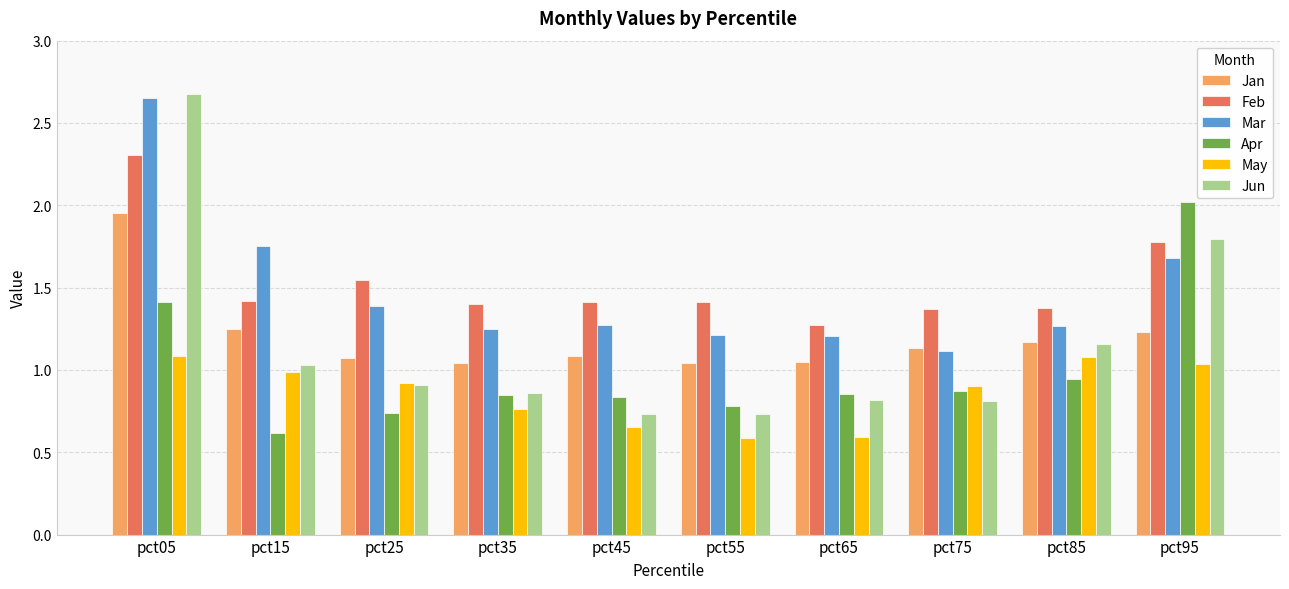

What are all the series names shown in the legend?

Jan, Feb, Mar, Apr, May, Jun